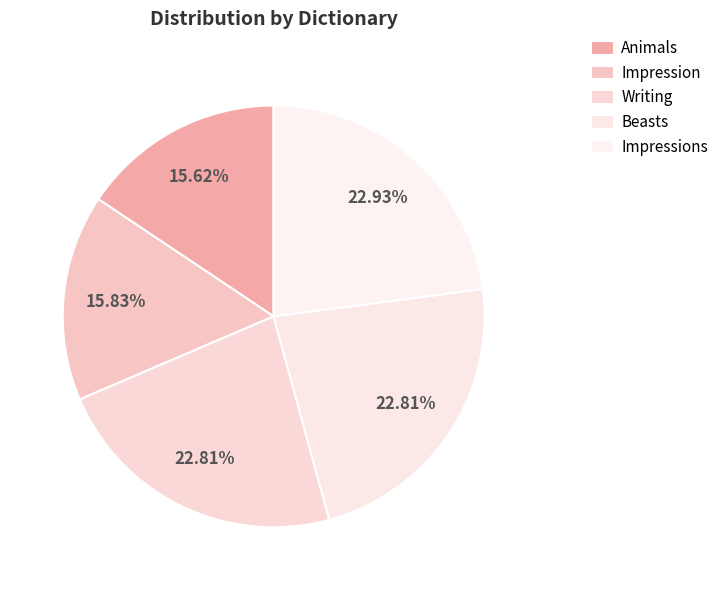

How many slices are in this pie chart?

5